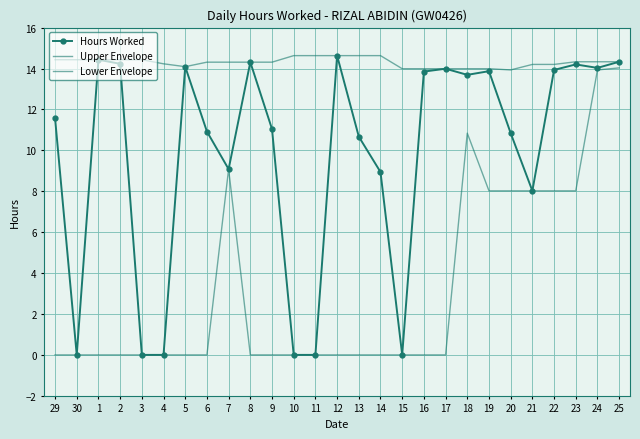

Reading left to right, extract all data points from this chart.

Hours Worked: 29=11.6	30=0.0	1=14.4	2=14.2	3=0.0	4=0.0	5=14.1	6=10.9	7=9.1	8=14.3	9=11.0	10=0.0	11=0.0	12=14.6	13=10.7	14=8.9	15=0.0	16=13.8	17=14.0	18=13.7	19=13.9	20=10.8	21=8.0	22=13.9	23=14.2	24=14.0	25=14.3
Upper Envelope: 29=14.4	30=14.4	1=14.4	2=14.4	3=14.4	4=14.2	5=14.1	6=14.3	7=14.3	8=14.3	9=14.3	10=14.6	11=14.6	12=14.6	13=14.6	14=14.6	15=14.0	16=14.0	17=14.0	18=14.0	19=14.0	20=13.9	21=14.2	22=14.2	23=14.3	24=14.3	25=14.3
Lower Envelope: 29=0.0	30=0.0	1=0.0	2=0.0	3=0.0	4=0.0	5=0.0	6=0.0	7=9.1	8=0.0	9=0.0	10=0.0	11=0.0	12=0.0	13=0.0	14=0.0	15=0.0	16=0.0	17=0.0	18=10.8	19=8.0	20=8.0	21=8.0	22=8.0	23=8.0	24=13.9	25=14.0